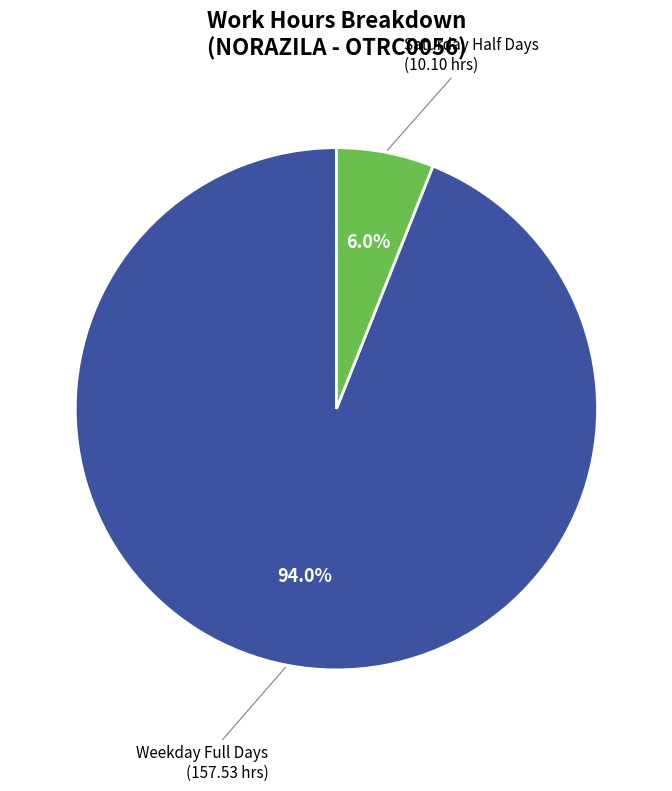

Is there any slice that represents more than half of the pie?

Yes